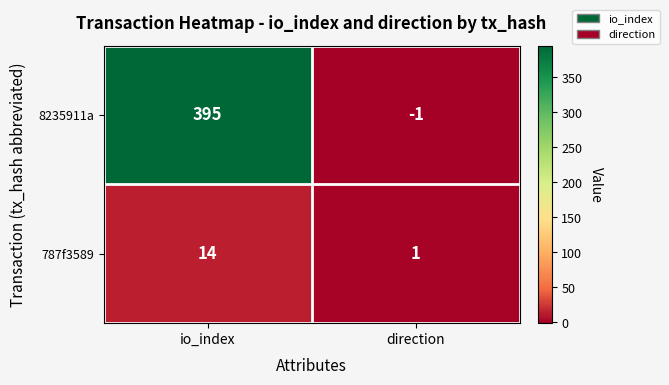

Which category has the lowest value across all series?

direction